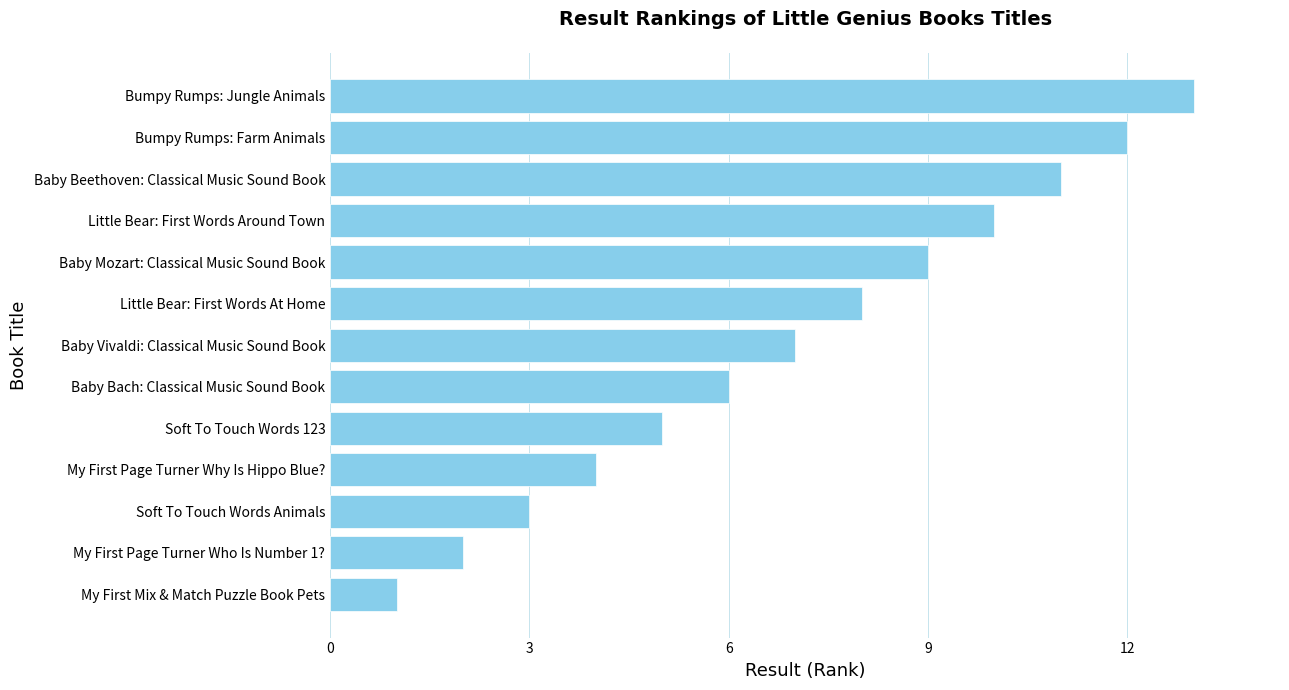

List the labels in order of value, largest first.

Bumpy Rumps: Jungle Animals, Bumpy Rumps: Farm Animals, Baby Beethoven: Classical Music Sound Book, Little Bear: First Words Around Town, Baby Mozart: Classical Music Sound Book, Little Bear: First Words At Home, Baby Vivaldi: Classical Music Sound Book, Baby Bach: Classical Music Sound Book, Soft To Touch Words 123, My First Page Turner Why Is Hippo Blue?, Soft To Touch Words Animals, My First Page Turner Who Is Number 1?, My First Mix & Match Puzzle Book Pets